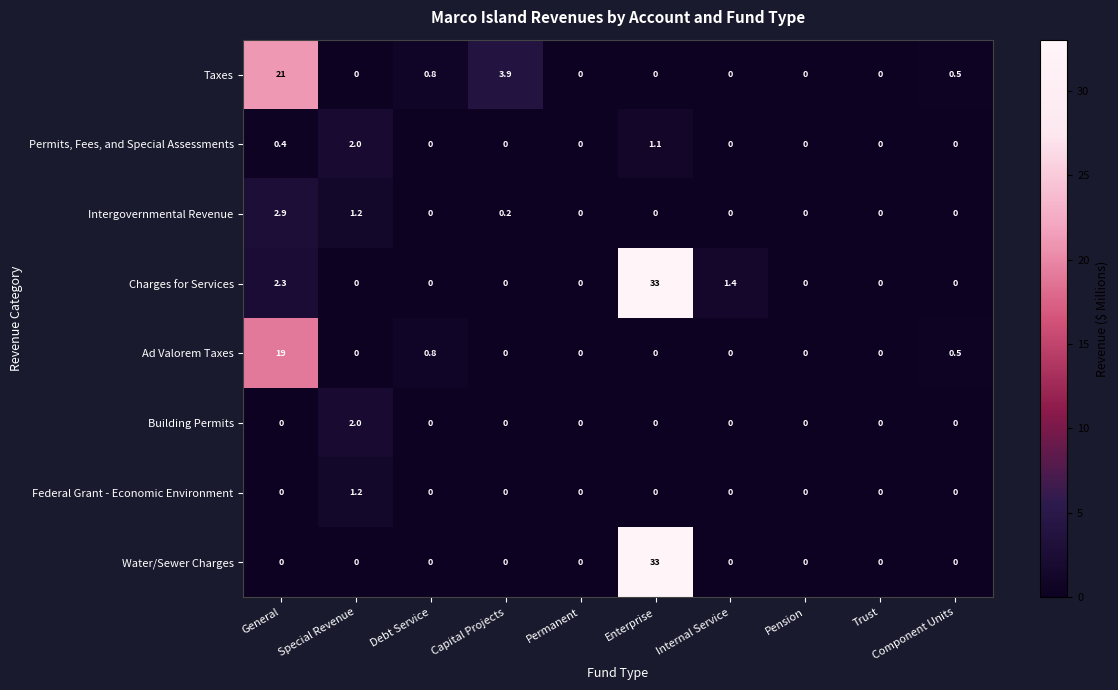

The value of Intergovernmental Revenue at Enterprise is 0.9. True or false?

False